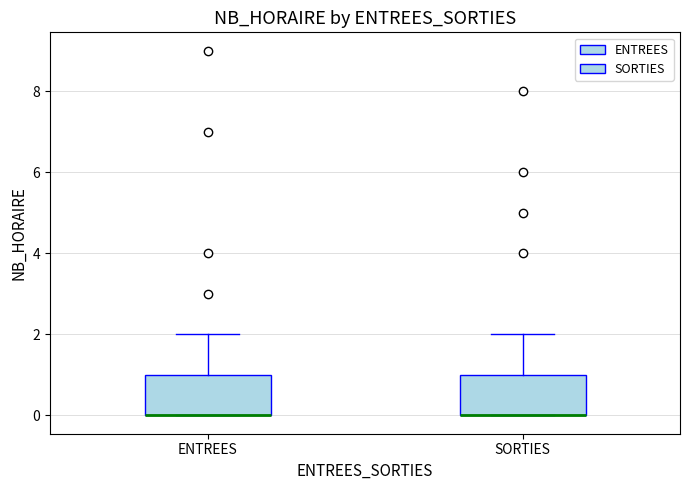

Reading left to right, read every box against the y-axis: the position of its median line, the range the box covers, and the ends of its whiskers. The values are not printed on the chart, so give them approximately, as read against the axis.

ENTREES: median 0 (drawn on the box's lower edge), box 0 to 1, whiskers 0 to 2
SORTIES: median 0 (drawn on the box's lower edge), box 0 to 1, whiskers 0 to 2